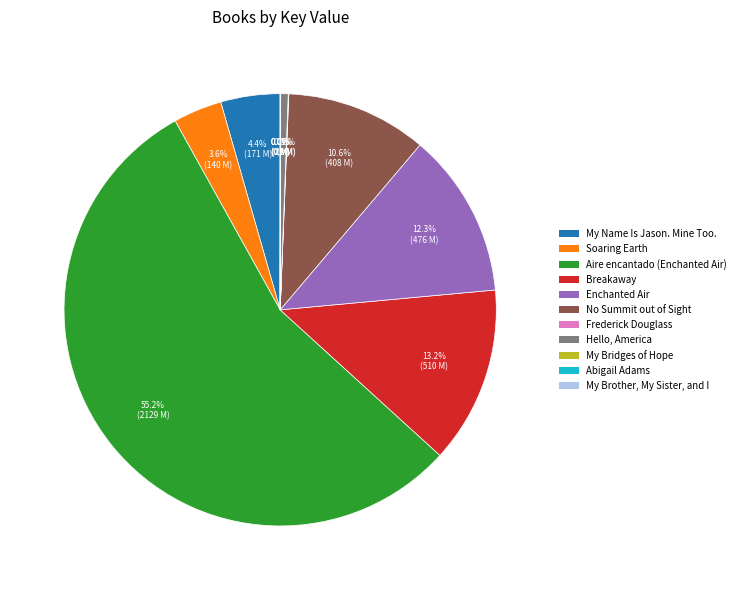

Is there a majority slice in this chart?

Yes